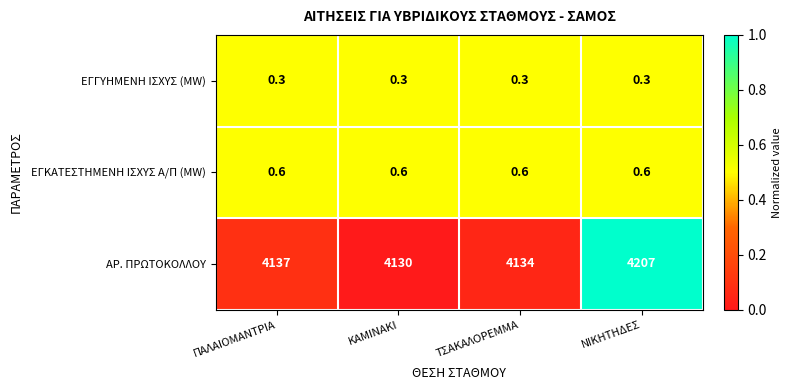

Reading left to right, what are all the values shown in this chart?

ΕΓΓΥΗΜΕΝΗ ΙΣΧΥΣ (MW): ΠΑΛΑΙΟΜΑΝΤΡΙΑ=0.3	ΚΑΜΙΝΑΚΙ=0.3	ΤΣΑΚΑΛΟΡΕΜΜΑ=0.3	ΝΙΚΗΤΗΔΕΣ=0.3
ΕΓΚΑΤΕΣΤΗΜΕΝΗ ΙΣΧΥΣ Α/Π (MW): ΠΑΛΑΙΟΜΑΝΤΡΙΑ=0.6	ΚΑΜΙΝΑΚΙ=0.6	ΤΣΑΚΑΛΟΡΕΜΜΑ=0.6	ΝΙΚΗΤΗΔΕΣ=0.6
ΑΡ. ΠΡΩΤΟΚΟΛΛΟΥ: ΠΑΛΑΙΟΜΑΝΤΡΙΑ=4137.0	ΚΑΜΙΝΑΚΙ=4130.0	ΤΣΑΚΑΛΟΡΕΜΜΑ=4134.0	ΝΙΚΗΤΗΔΕΣ=4207.0